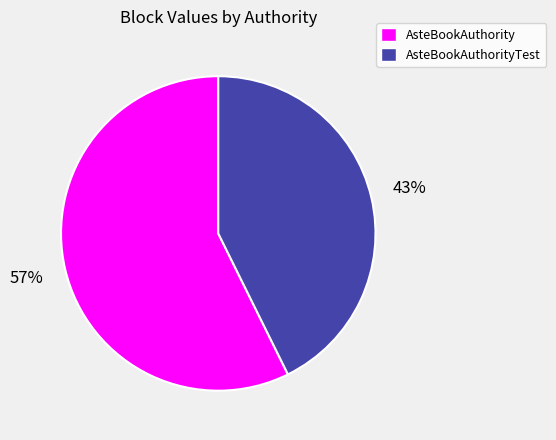

Is there a majority slice in this chart?

Yes